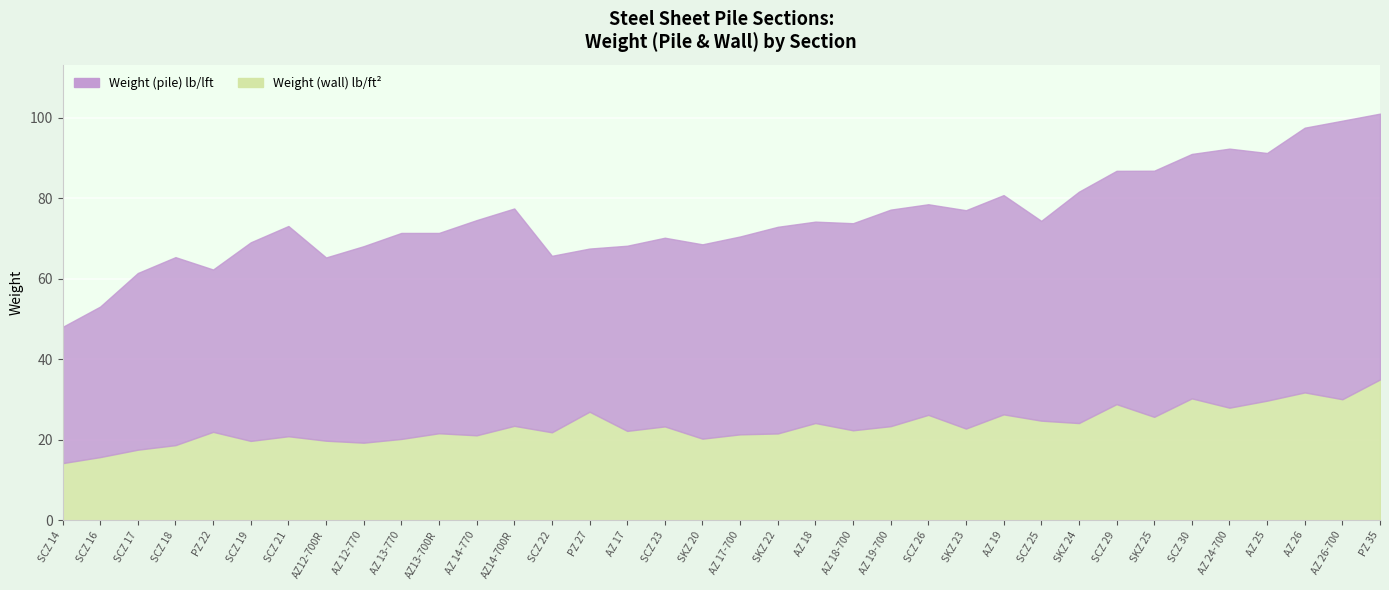

At which label is Weight (pile) closest to 51?

AZ 13-770